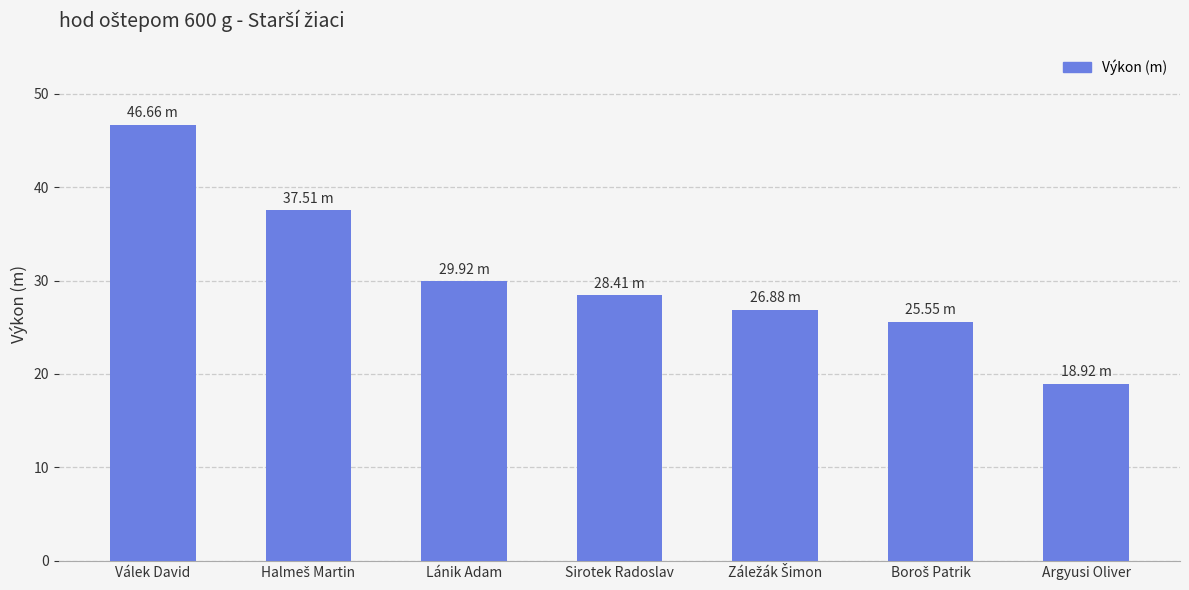

What is the change in value from Válek David to Lánik Adam?

-16.7